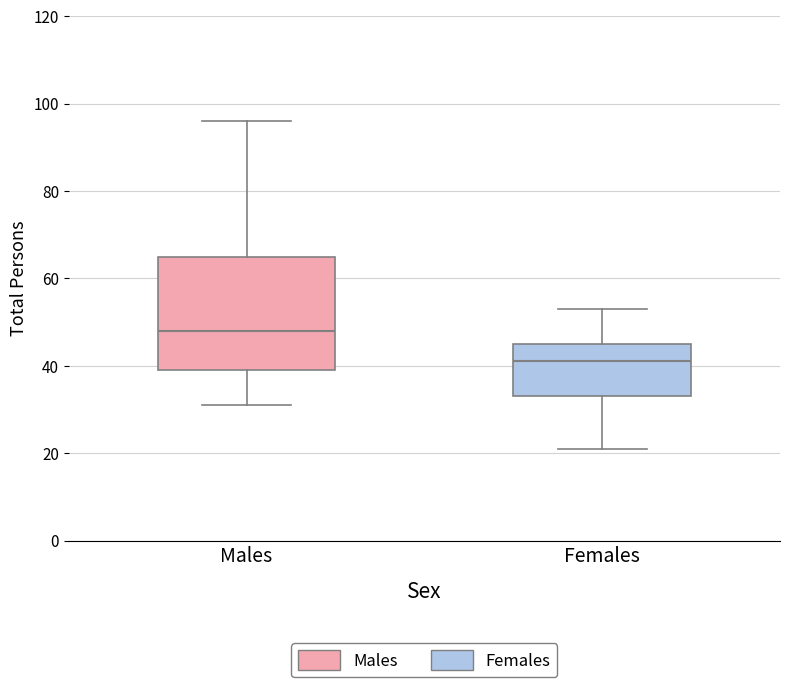

Which box is the tallest, from its lower edge to its upper edge?

Males